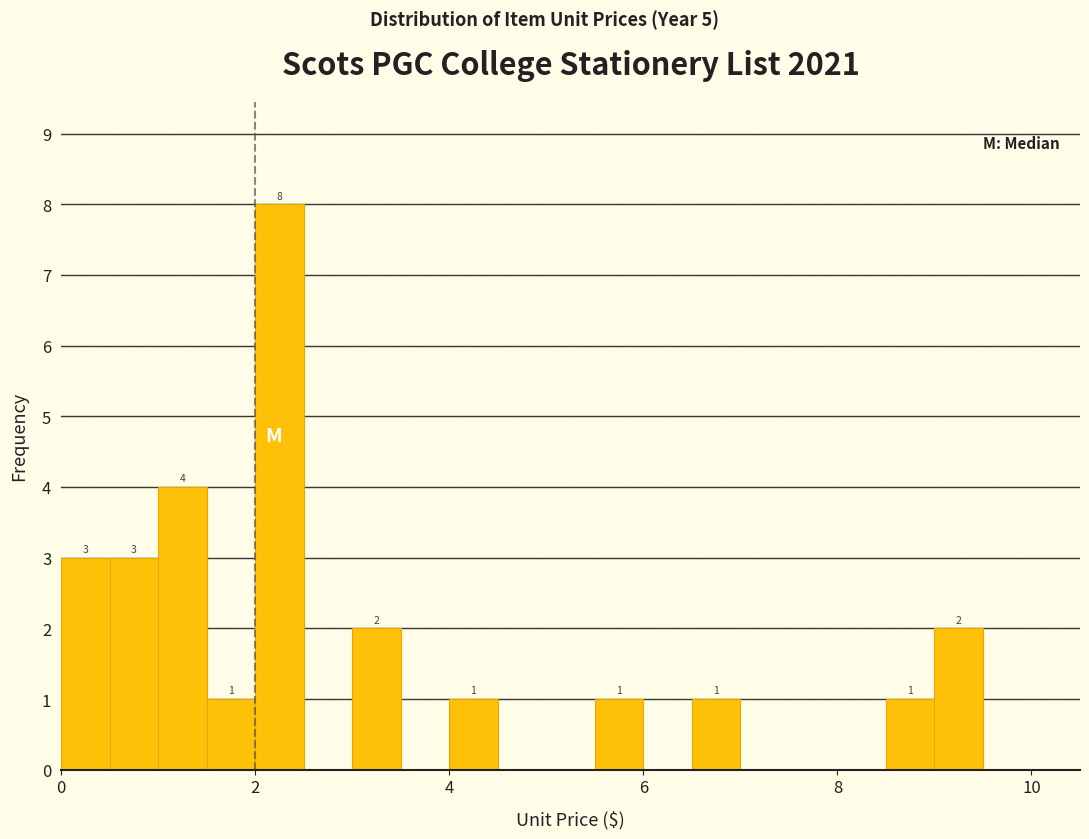

Read against the x-axis, roughly where is the centre of the tallest bar?

2.2